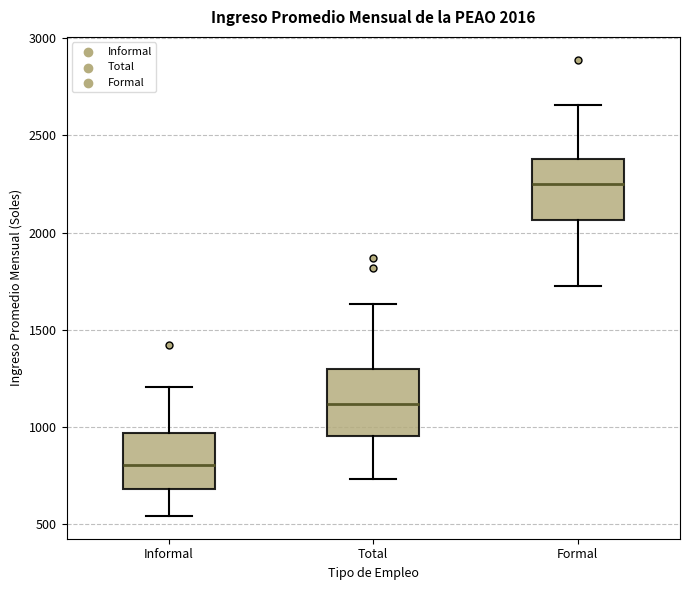

Which box's median line is the lowest?

Informal